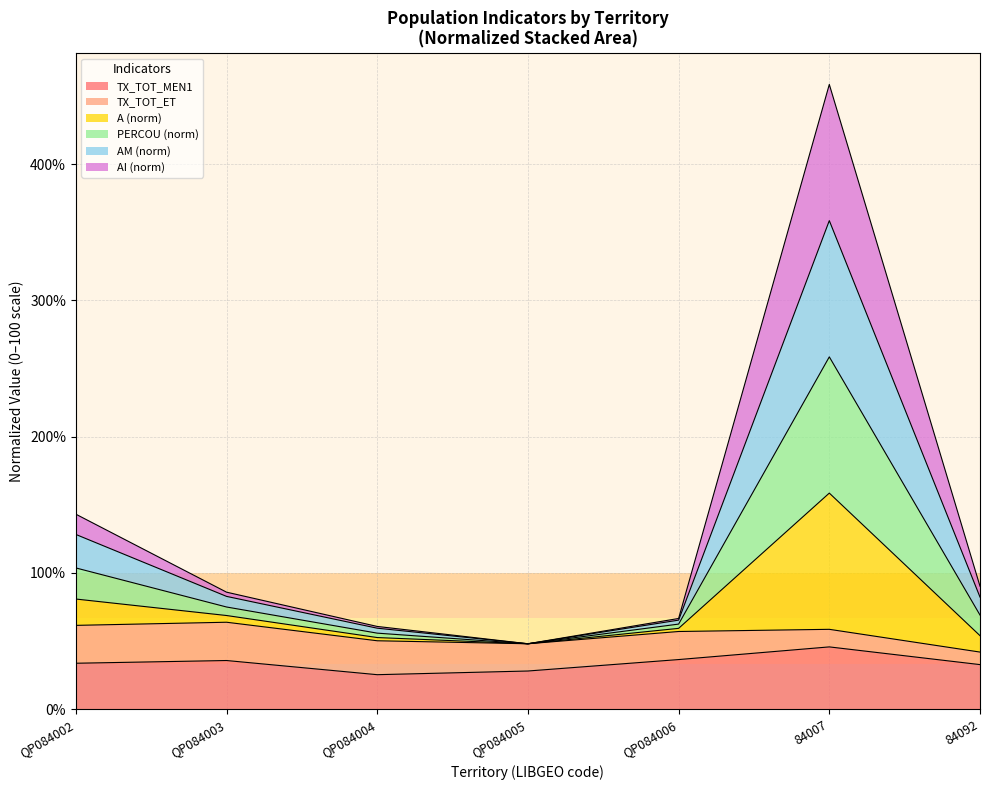

How many values exceed 85?

4